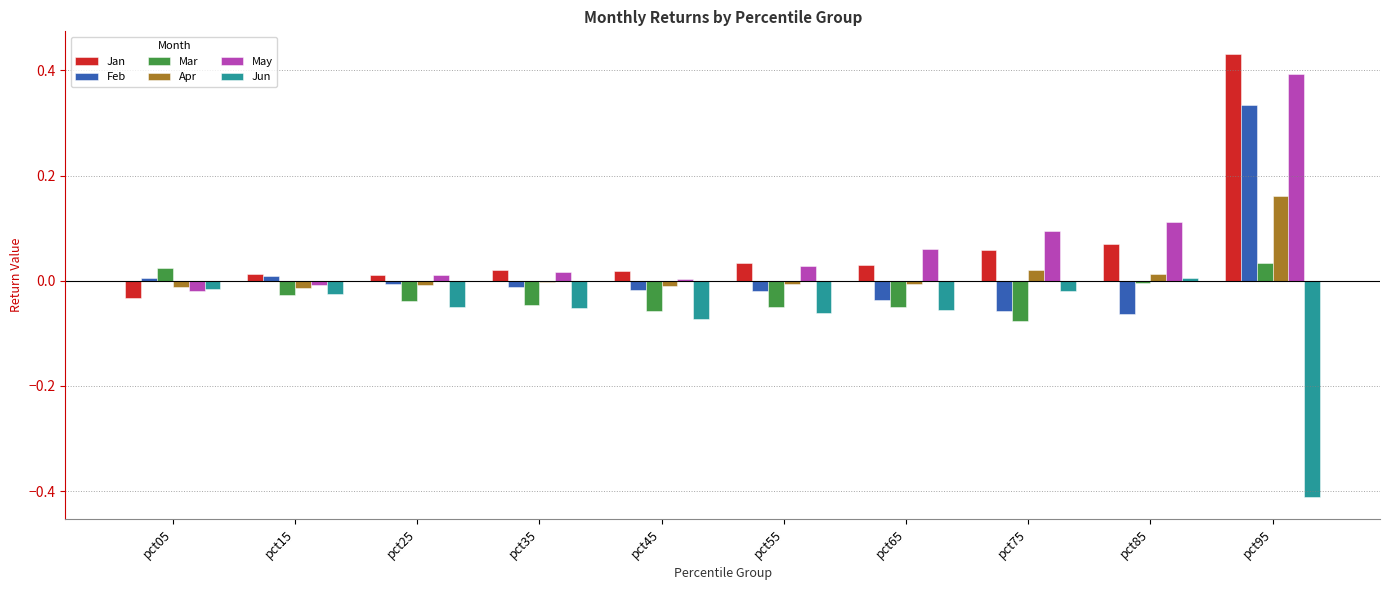

At which category is the sum across all series the highest?

pct95